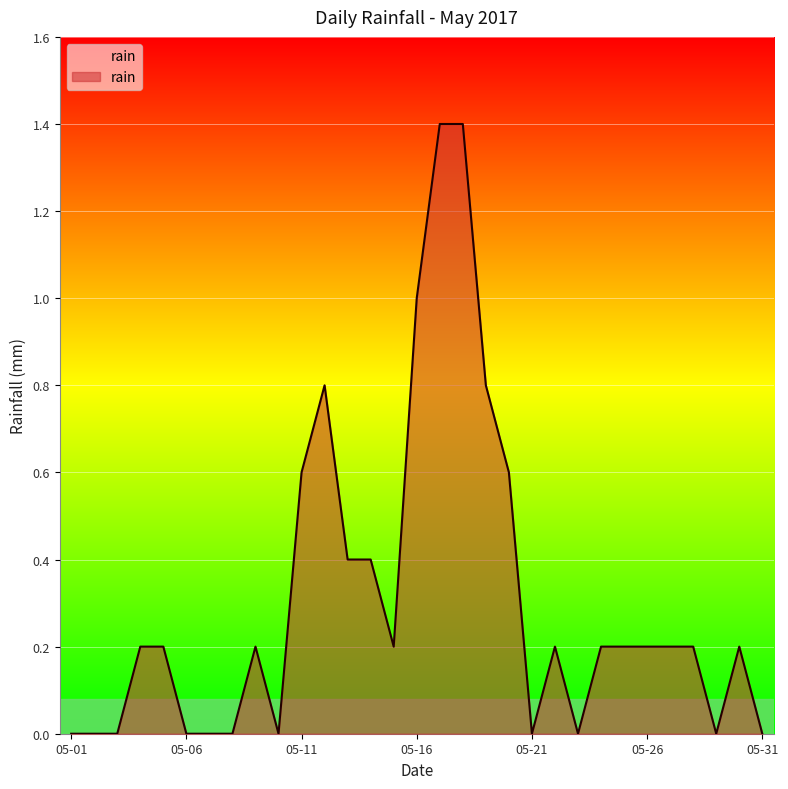

What is the difference between the maximum and minimum values?

1.4